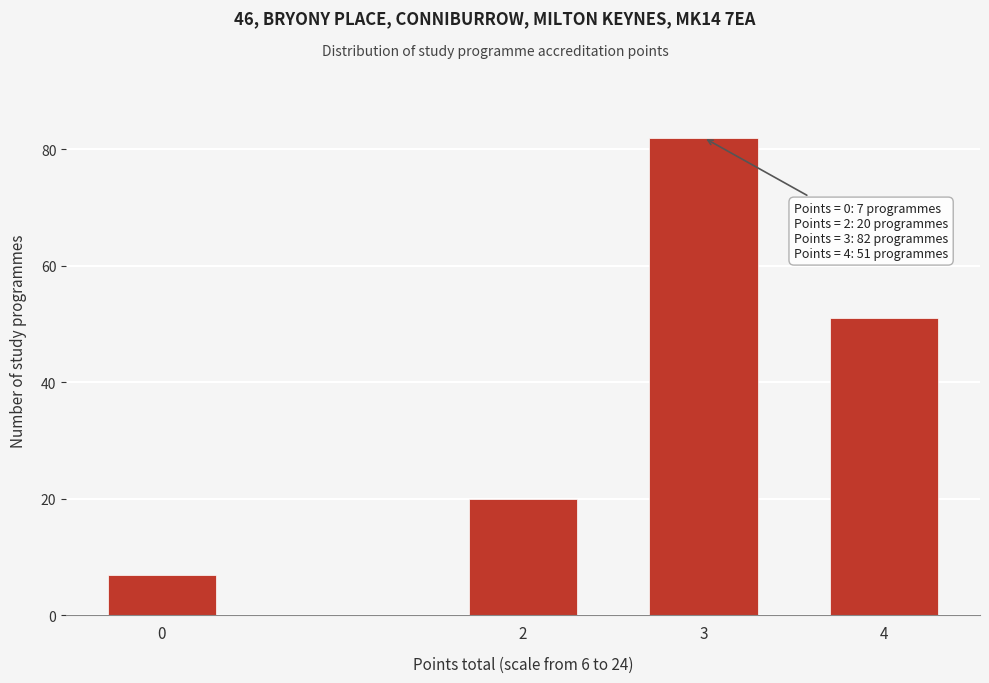

Reading left to right, extract all data points from this chart.

7	20	82	51